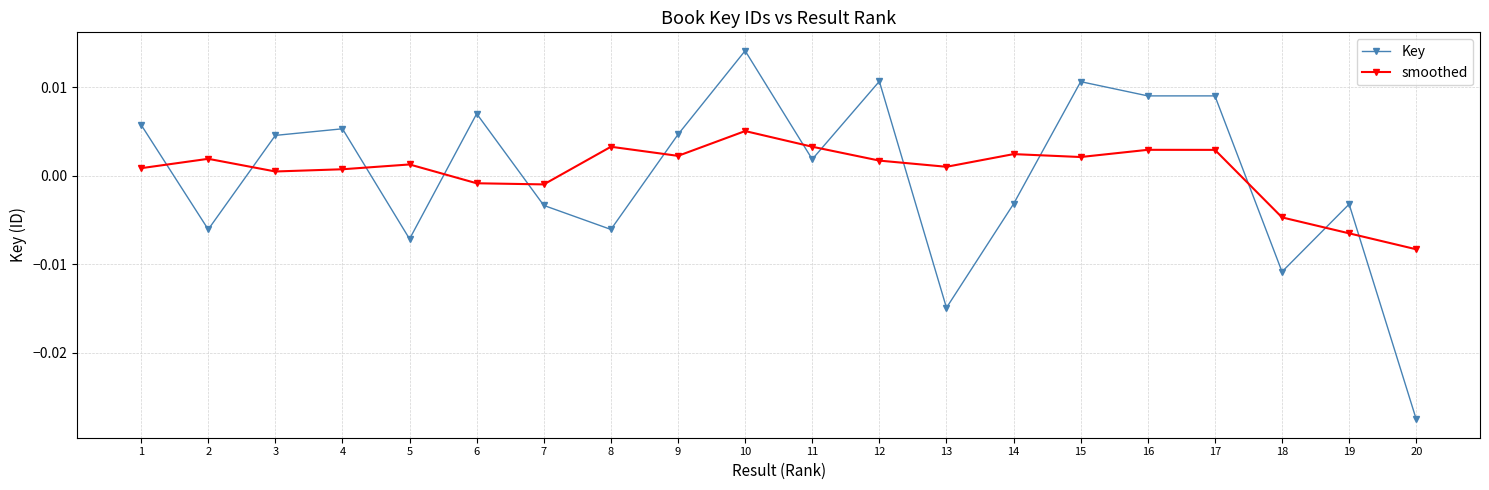

True or false: smoothed has more than 2 points higher than both neighbors.

True